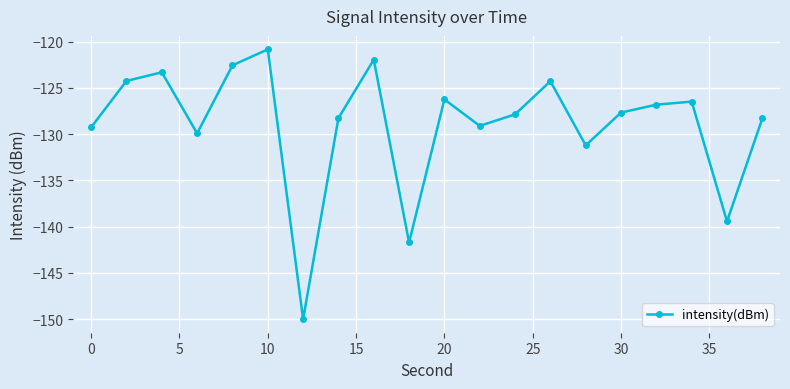

What is the minimum value shown in the chart?

-150.0